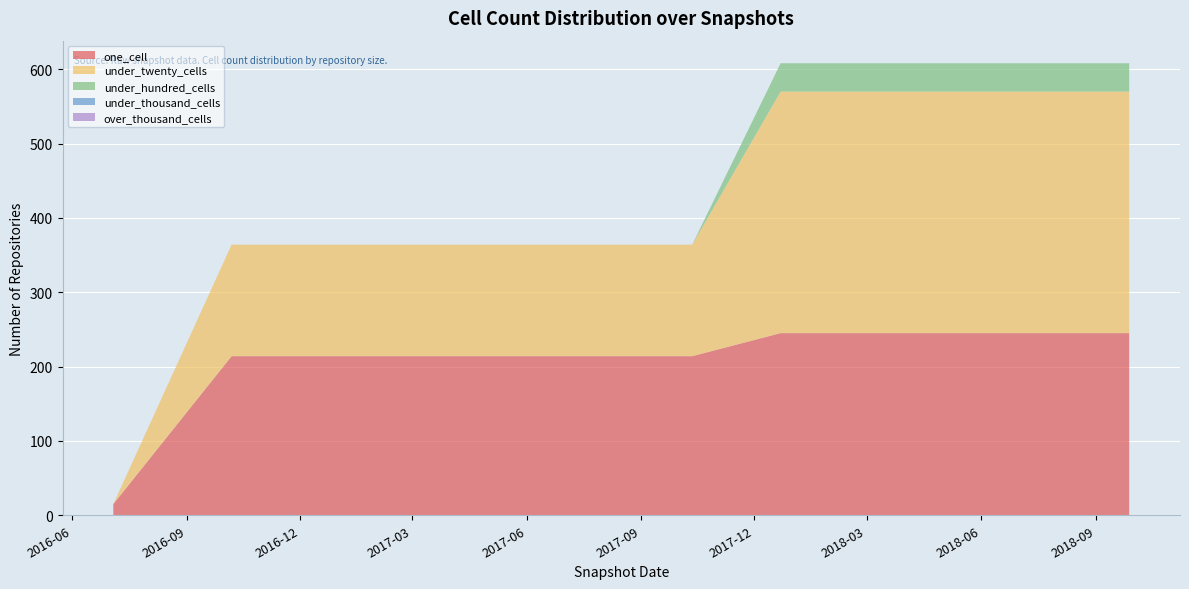

Reading left to right, list all the values displayed in this chart.

one_cell: 15	214	214	214	214	214	245	245	245	245
under_twenty_cells: 0	150	150	150	150	150	325	325	325	325
under_hundred_cells: 0	0	0	0	0	0	38	38	38	38
under_thousand_cells: 0	0	0	0	0	0	0	0	0	0
over_thousand_cells: 0	0	0	0	0	0	0	0	0	0